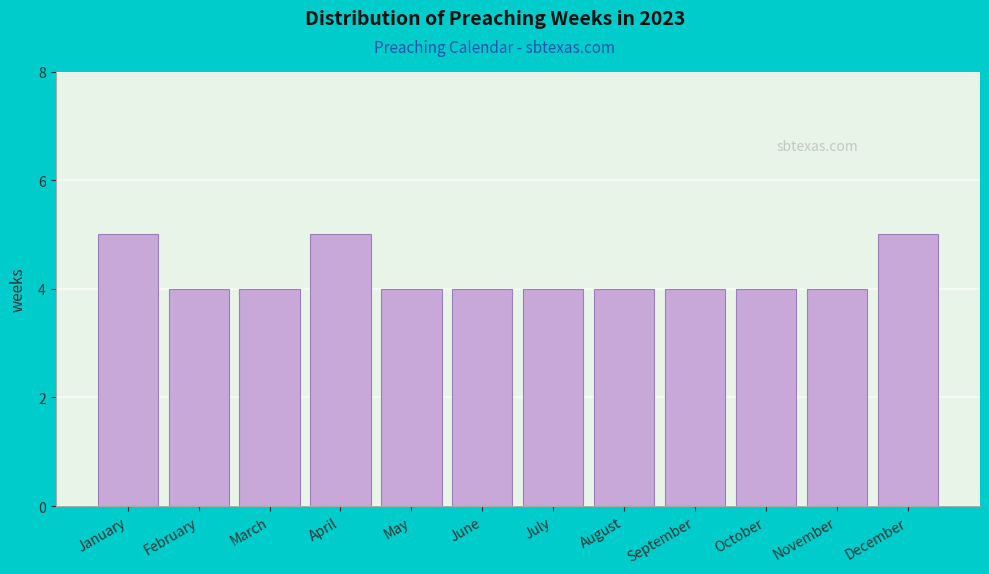

Reading left to right, extract all data points from this chart.

January=5	February=4	March=4	April=5	May=4	June=4	July=4	August=4	September=4	October=4	November=4	December=5